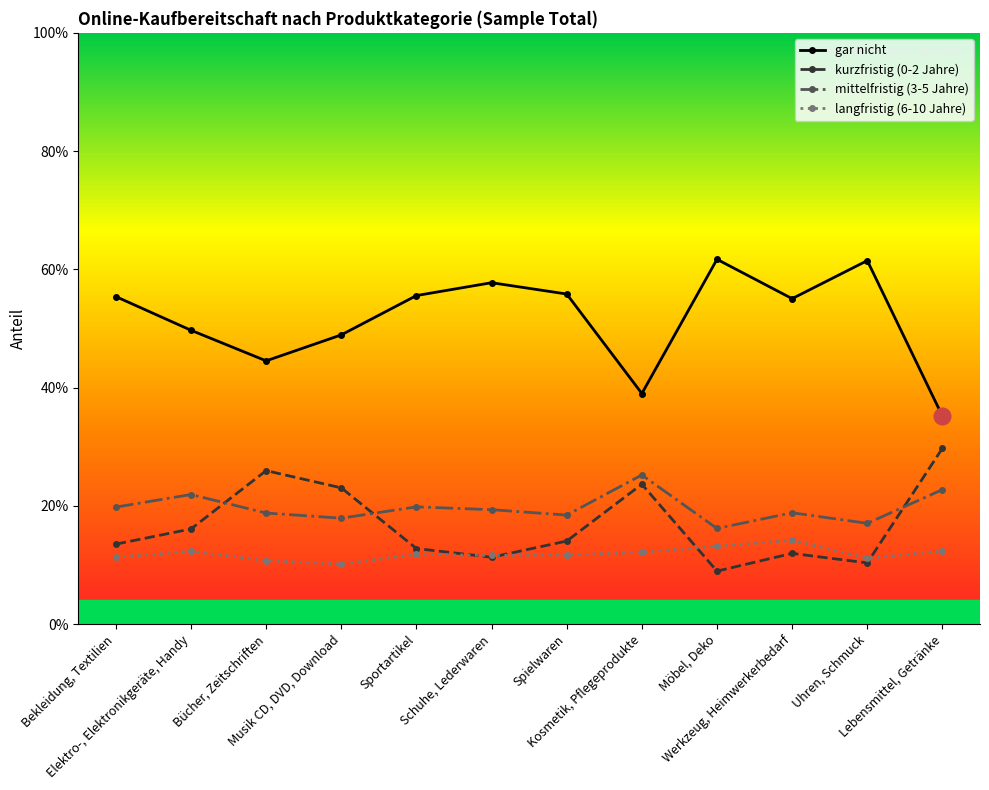

The gar nicht series shows 0.2 at Elektro-, Elektronikgeräte, Handy. True or false?

False